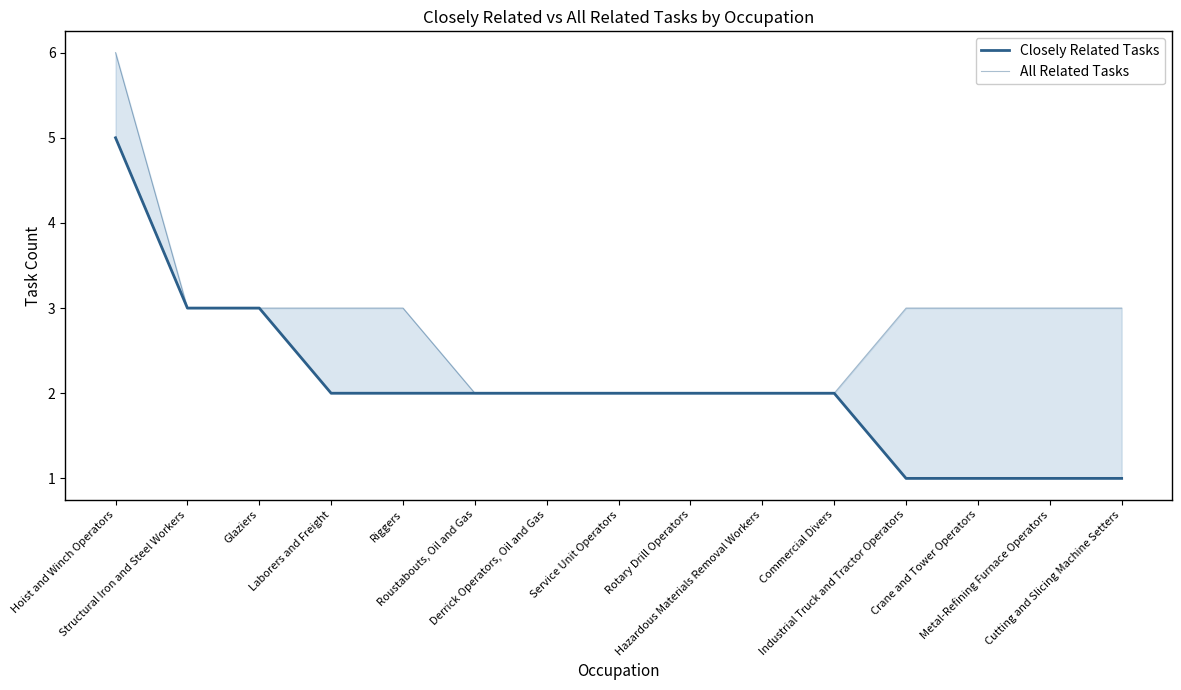

What is the maximum value shown in the chart?

6